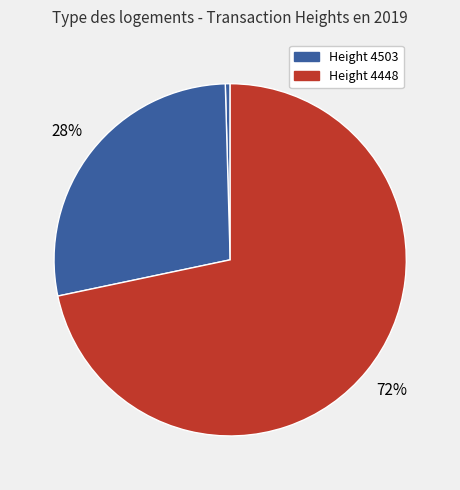

To the nearest percent, what is the average slice percentage?

33%